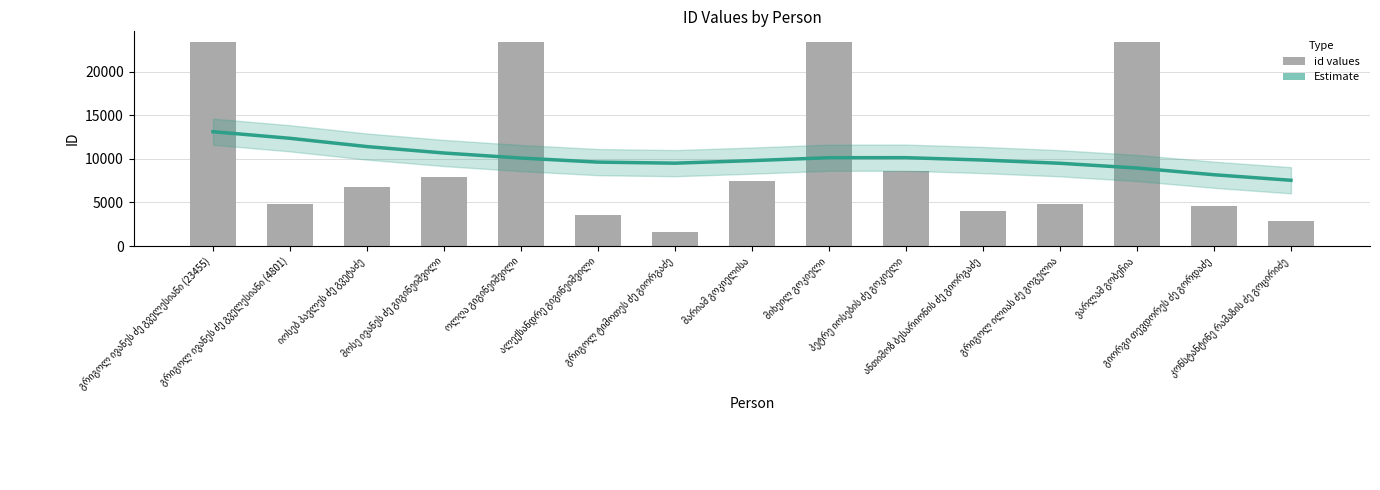

What is the maximum value for id?

23455